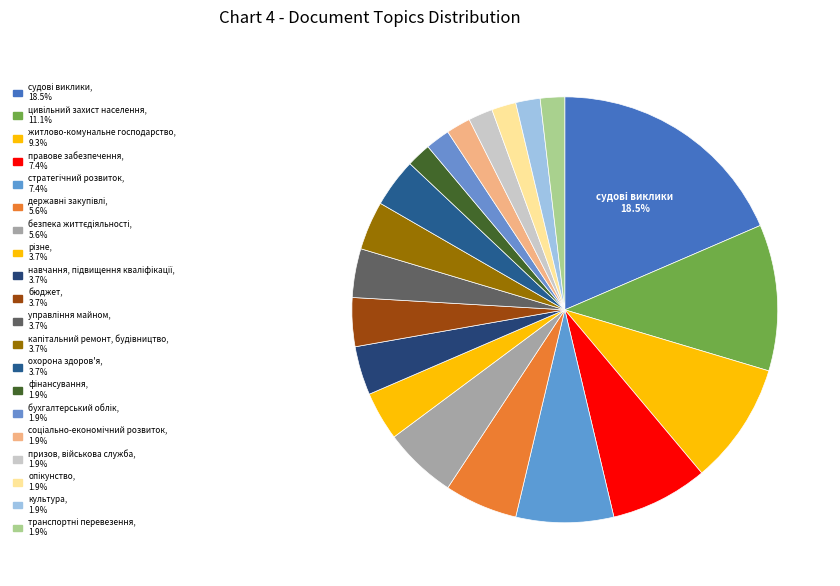

Is there any slice that represents more than half of the pie?

No